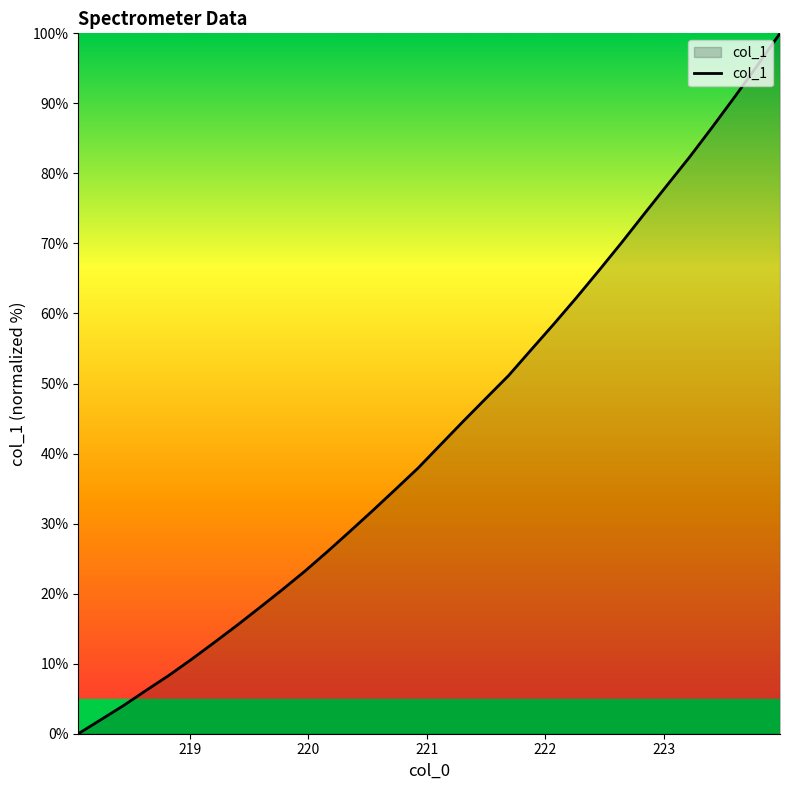

What is the maximum value shown in the chart?

100.0